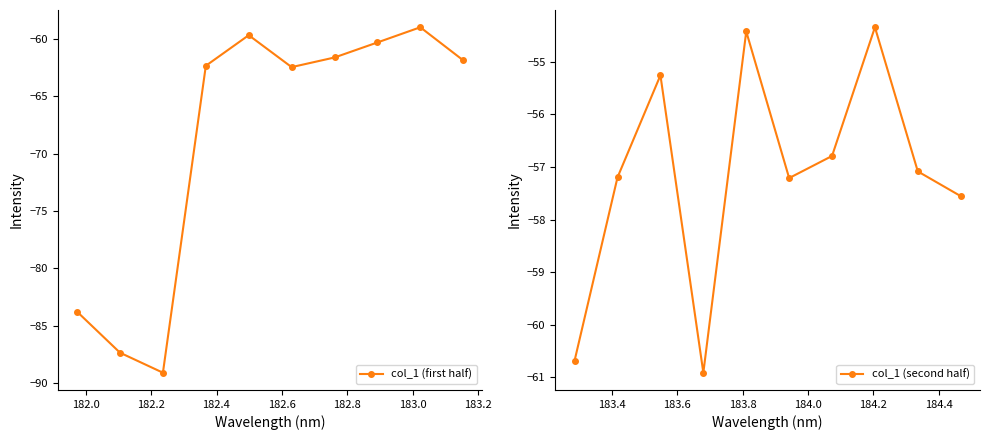

In col_1 (first half), how many points are higher than both neighbors (excluding endpoints)?

2